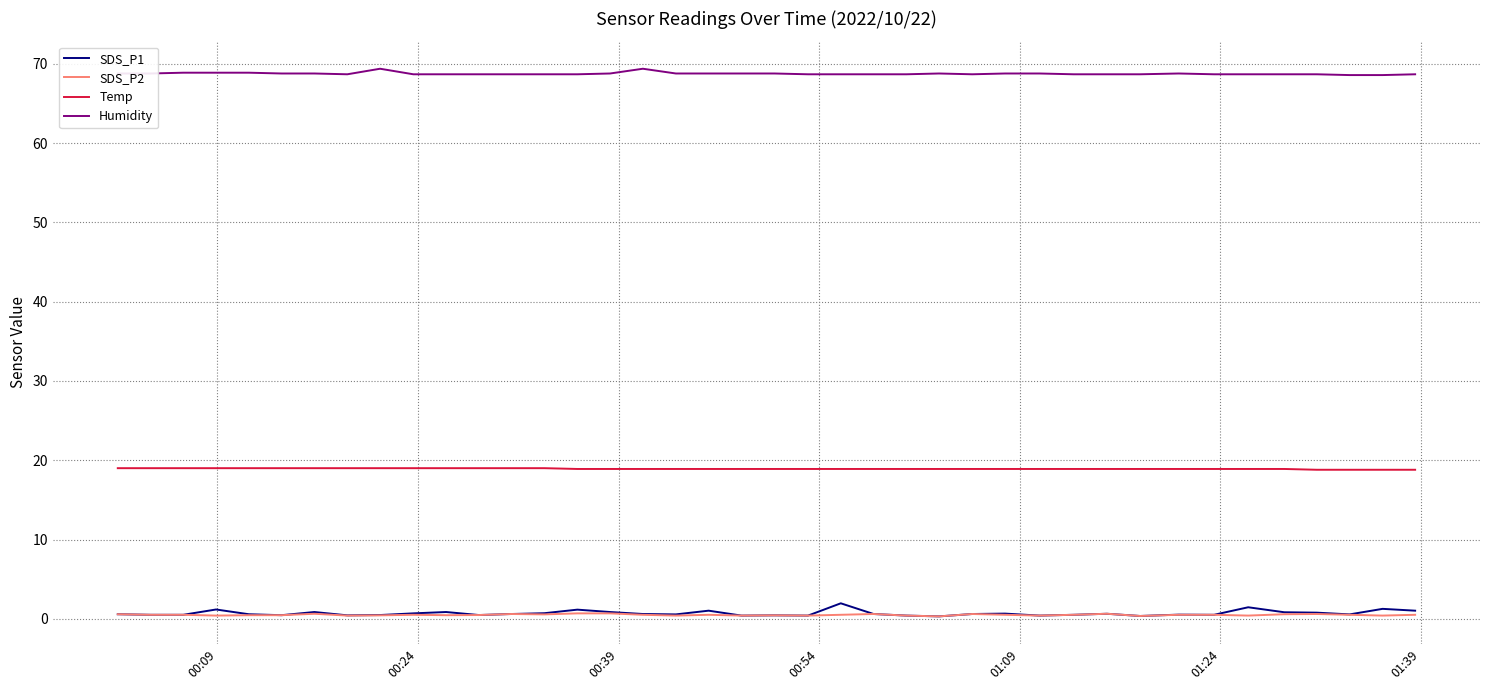

True or false: Temp and SDS_P2 intersect in this chart.

False